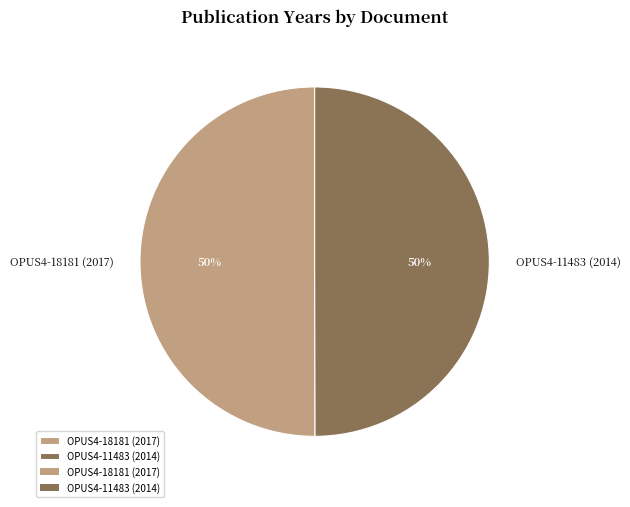

To the nearest percent, what is the combined percentage of OPUS4-11483 (2014) and OPUS4-18181 (2017)?

100%